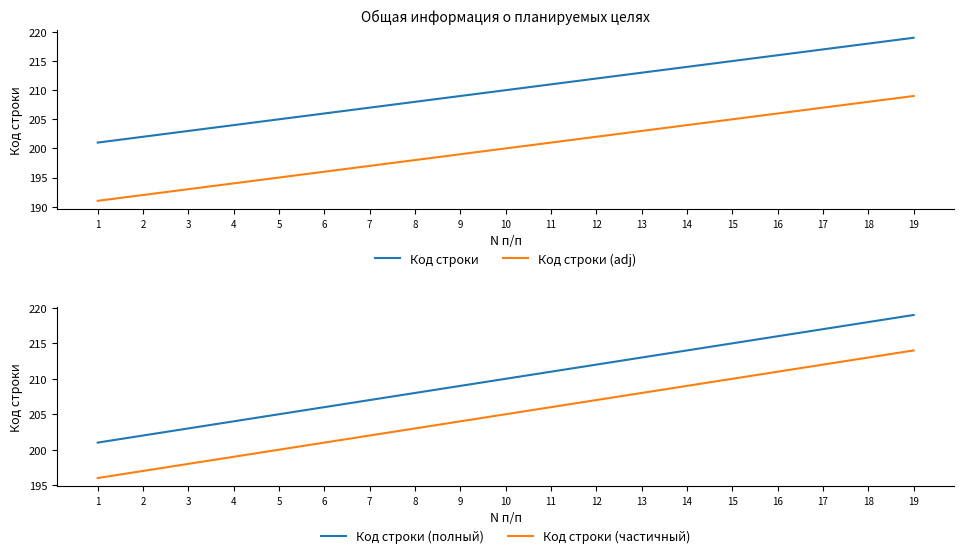

True or false: Код строки (полный) and Код строки (adj) intersect in this chart.

False